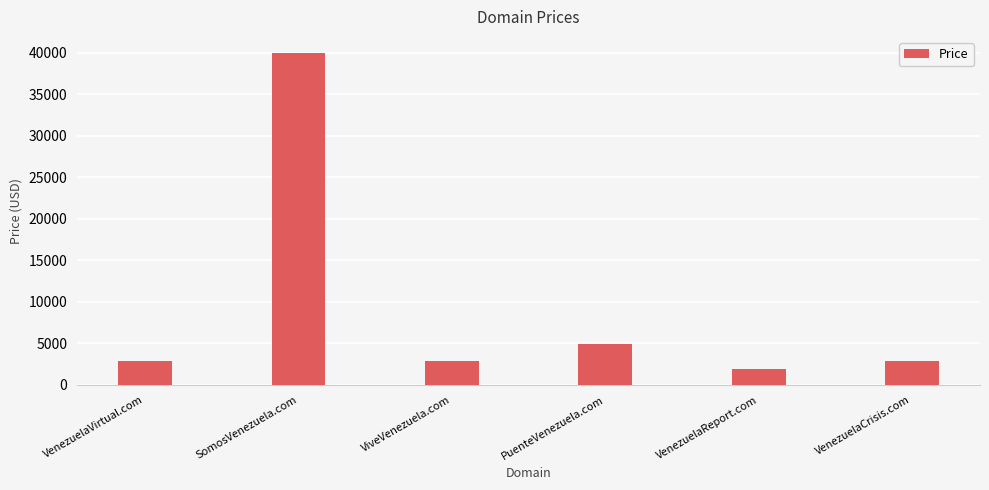

What is the value of the 3rd bar from the left?

2888